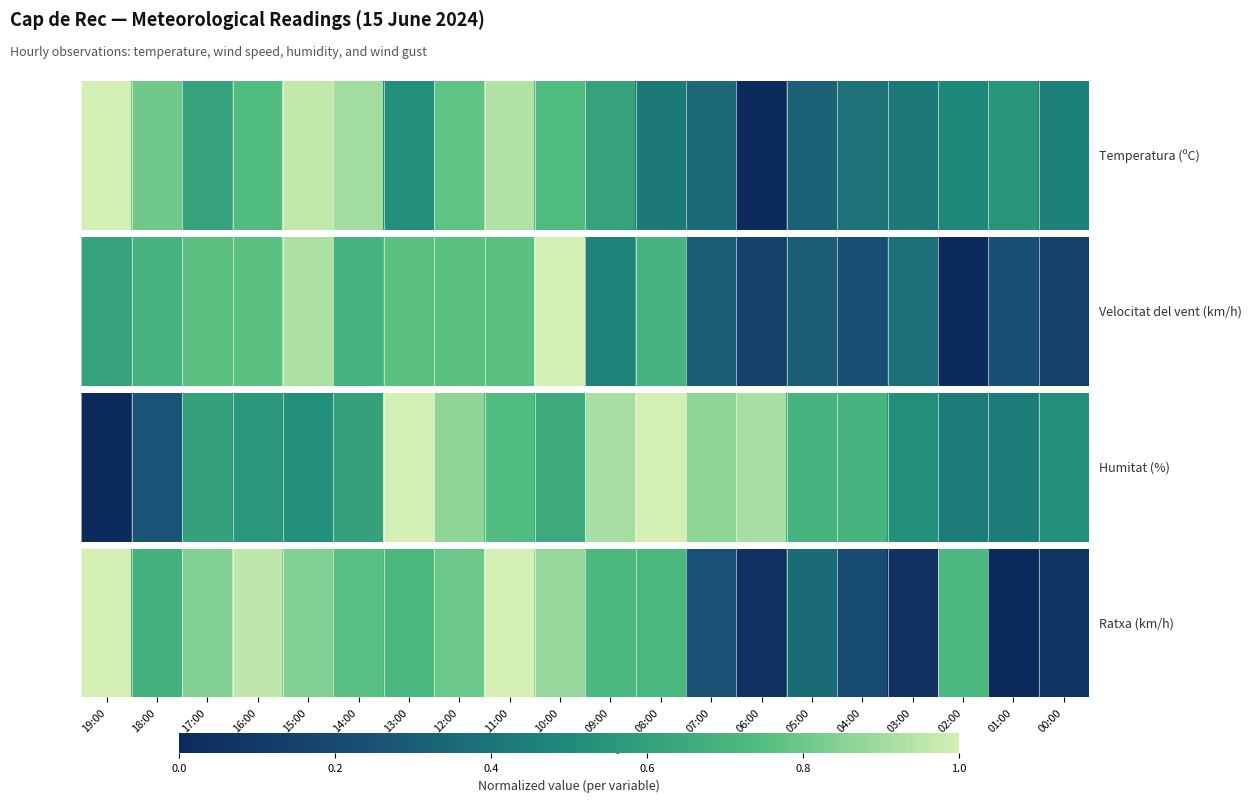

True or false: the data shows 0.7 at 08:00.

True